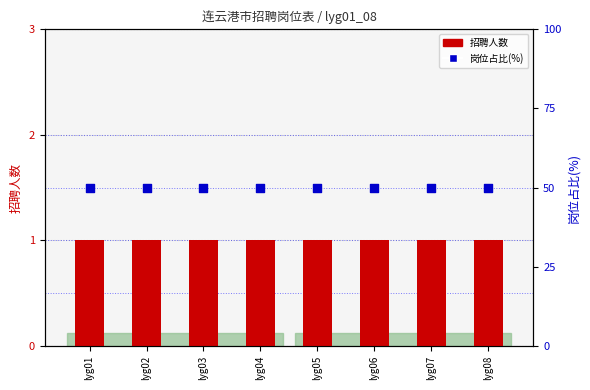

At how many categories does at least one series exceed 20?

8